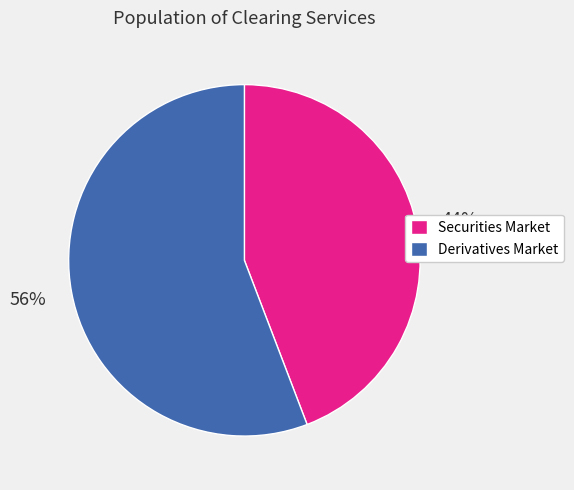

To the nearest percent, what percentage of the pie is Securities Market?

44%